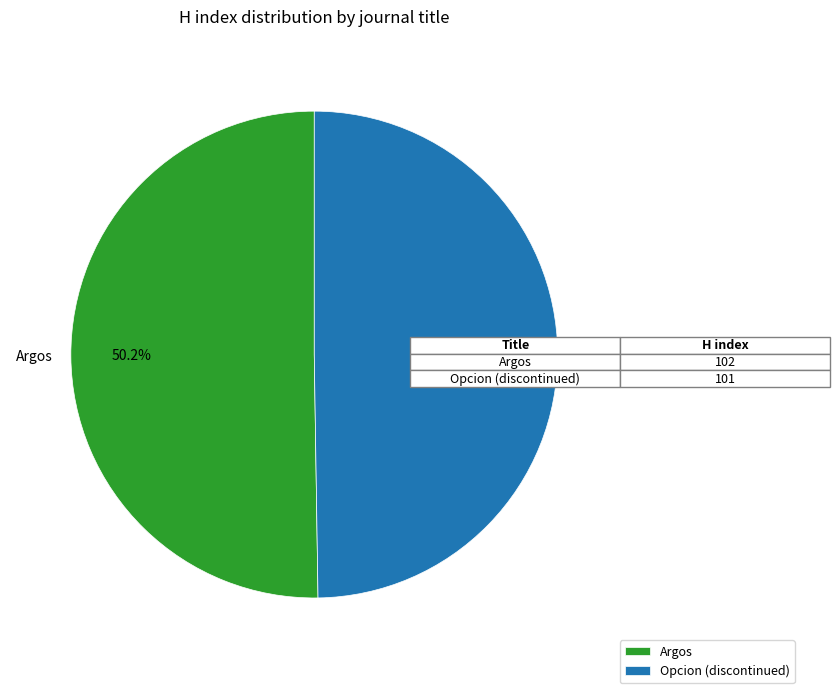

Combined, do Opcion (discontinued) and Argos account for over 50%?

Yes